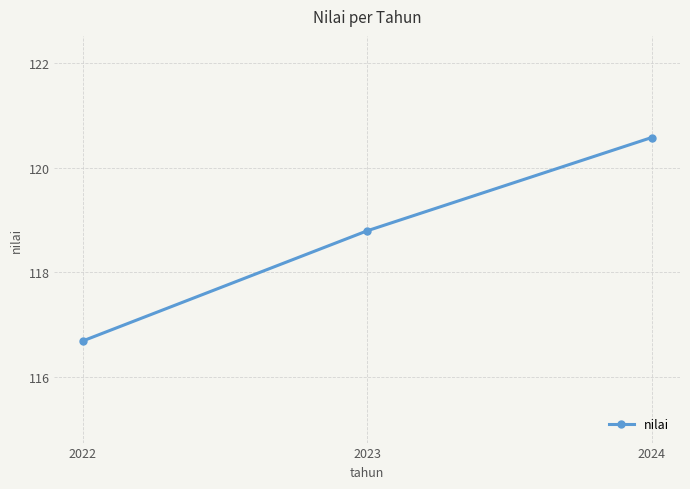

What is the ratio of the value at 2024 to the value at 2022?

1.0